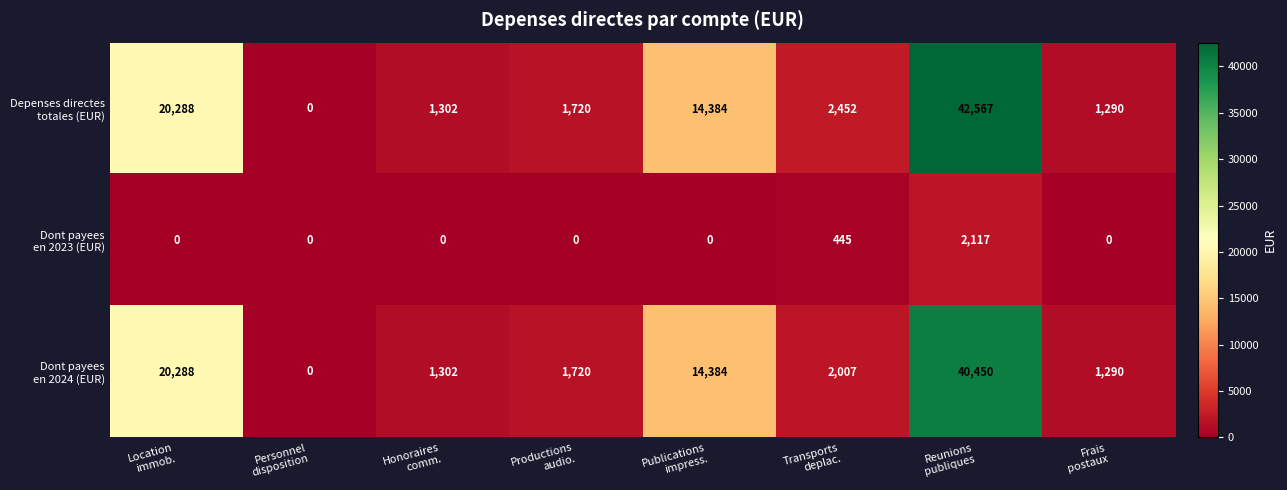

What is the maximum value shown in the chart?

42567